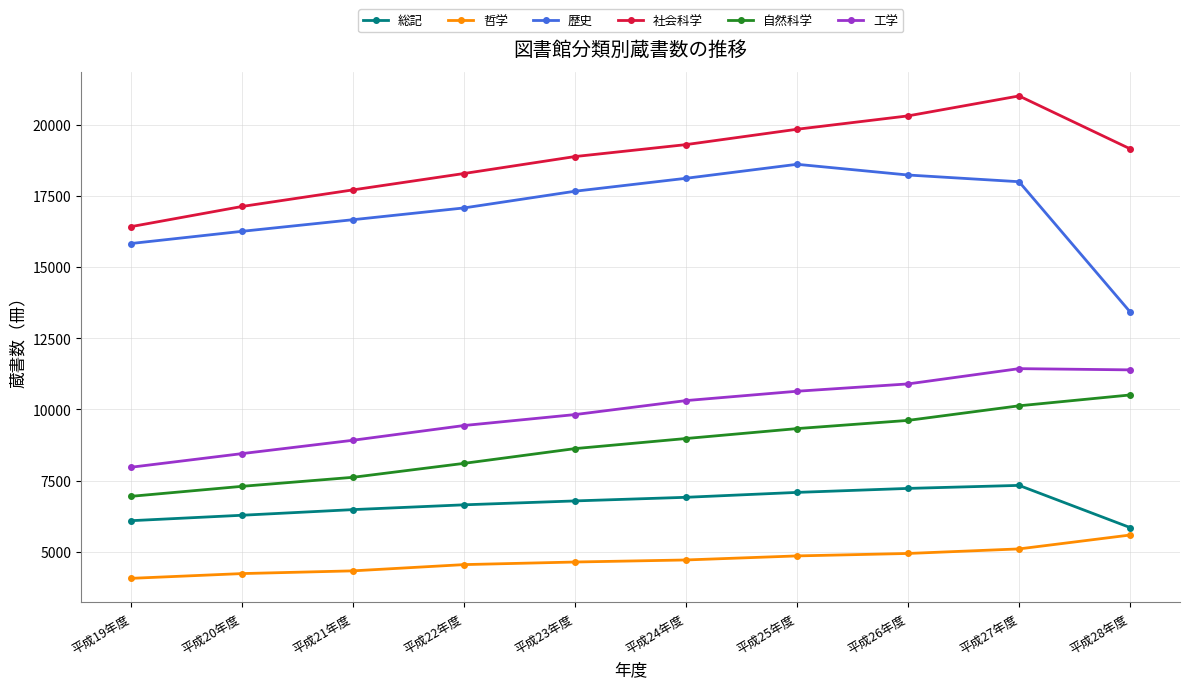

True or false: 工学 and 自然科学 intersect in this chart.

False